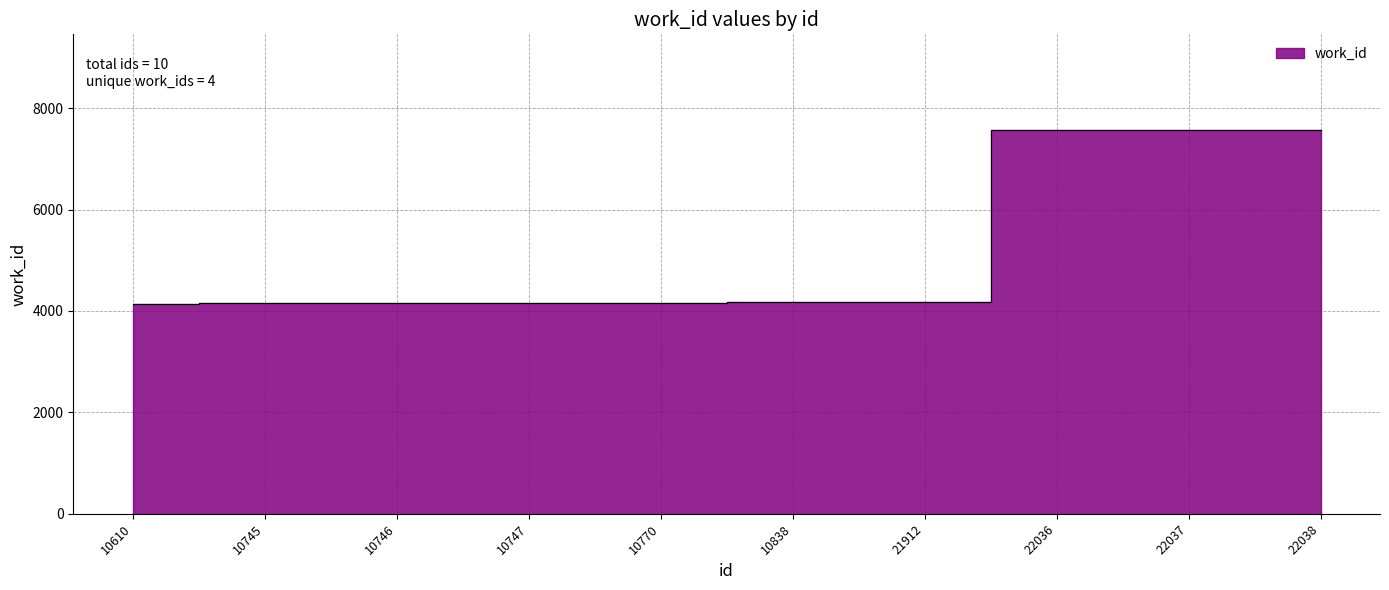

List the labels in order of value, smallest first.

10610, 10745, 10746, 10747, 10770, 10838, 21912, 22036, 22037, 22038